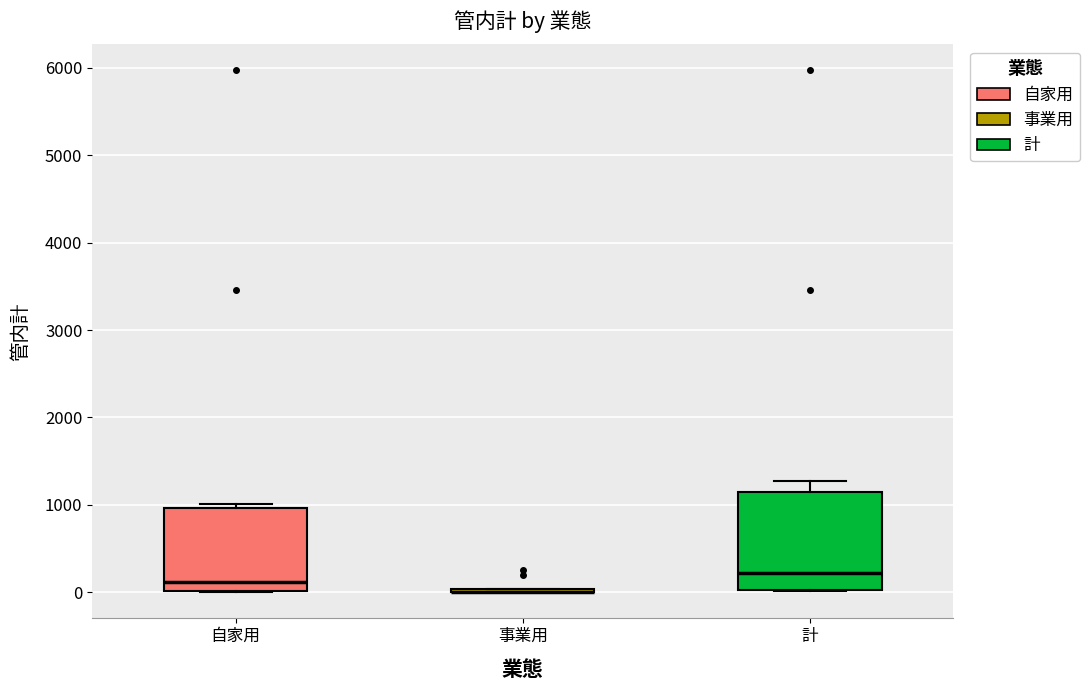

Reading left to right, transcribe this box plot: for each box, give where its median line is, the range the box spans, and where its two whiskers end, as read against the y-axis. The values are not printed on the chart, so give them approximately, as read against the axis.

自家用: median 100, box 0 to 1000, whiskers 0 to 1000 (just above the box's upper edge)
事業用: box collapsed to a line at 0, whiskers 0 to 0
計: median 200, box 0 to 1200, whiskers 0 to 1300